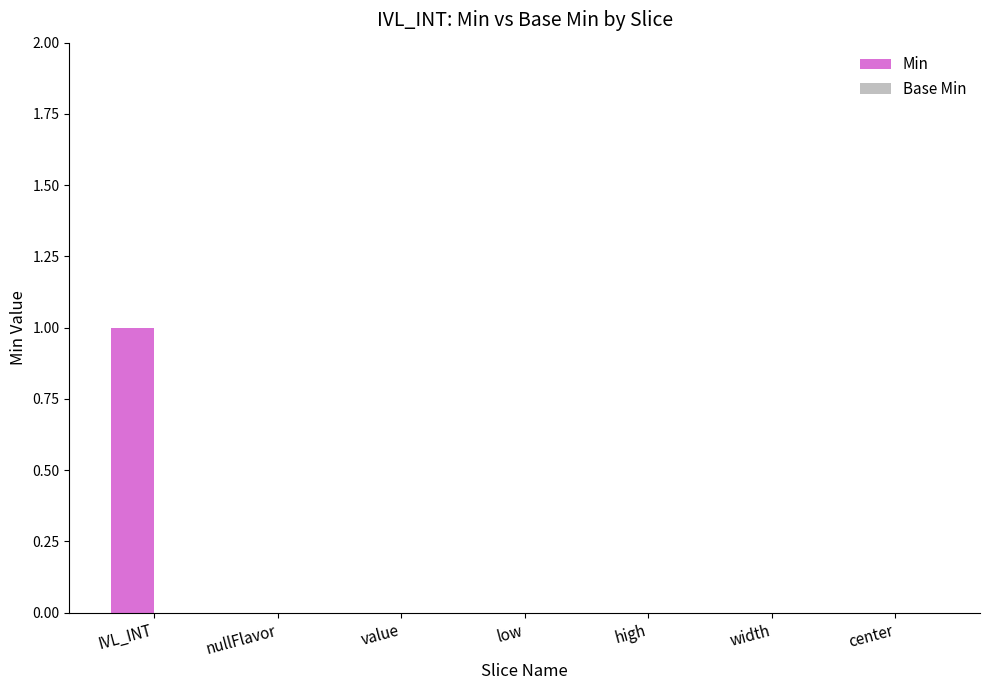

How many data points does each series have?

7